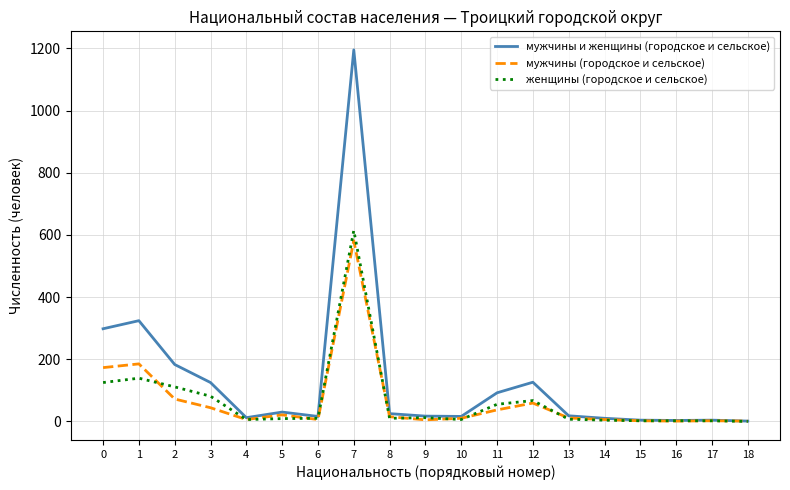

What is the greatest value displayed?

1195